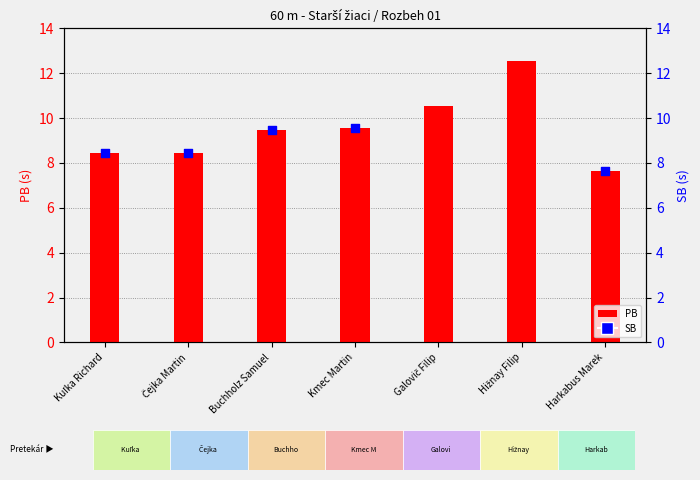

At how many categories does at least one series exceed 10?

2